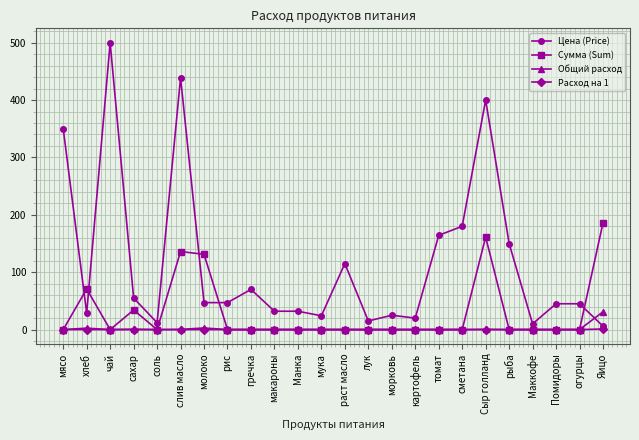

Which label corresponds to the largest value in the chart?

чай